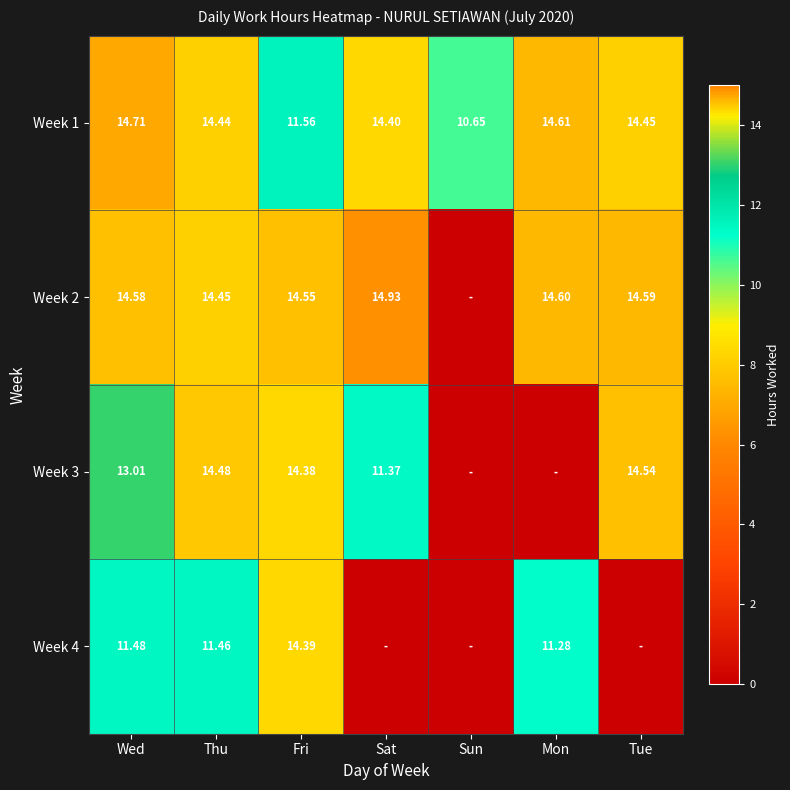

What is the difference between the highest and lowest values at Sat?

14.9